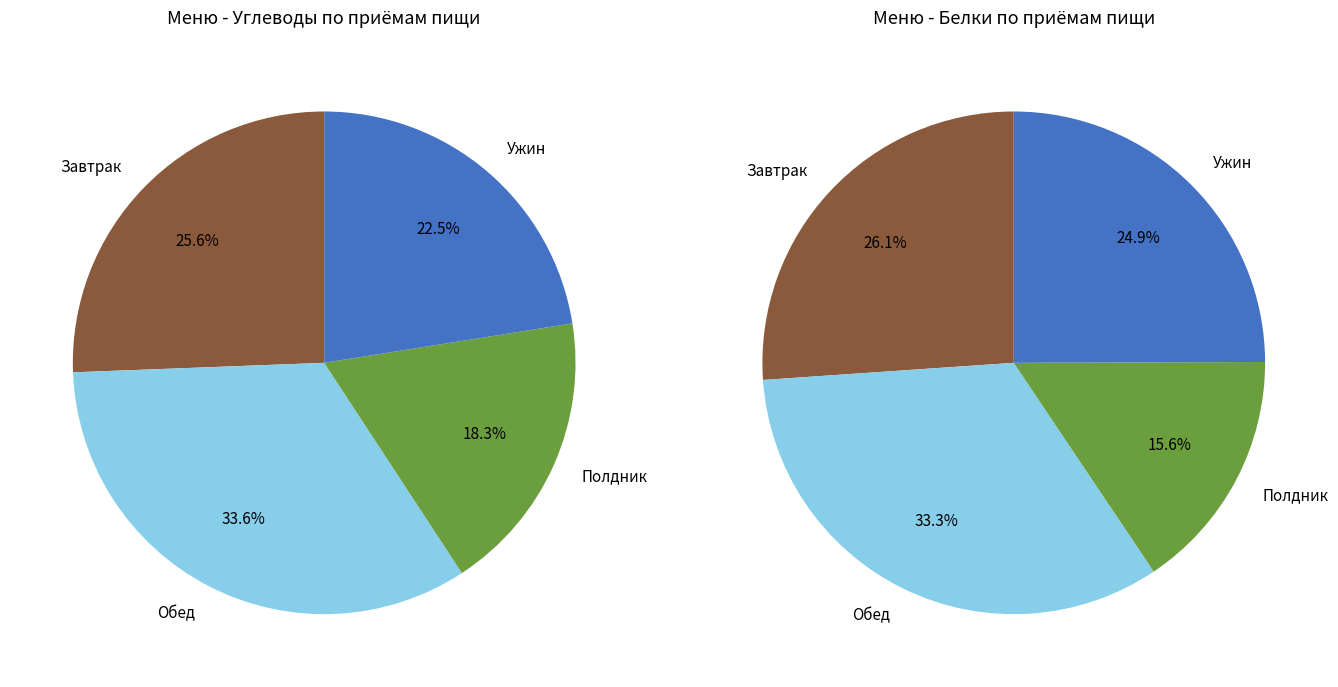

Is Плоды свежие (киви) the majority of the pie?

No